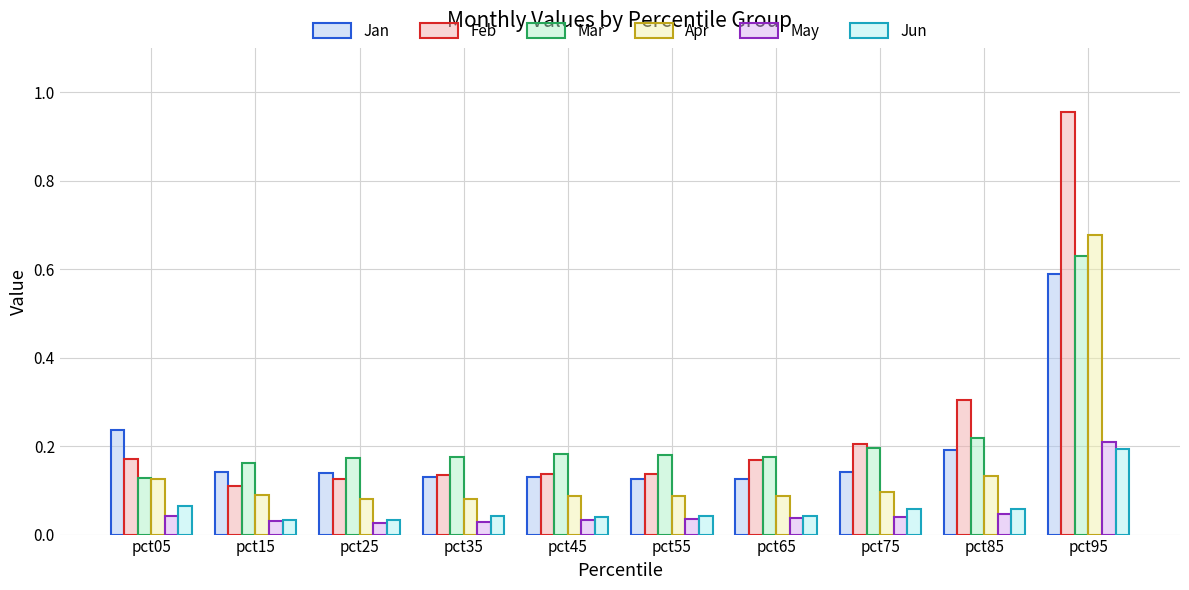

How many May values are between 0 and 1?

10